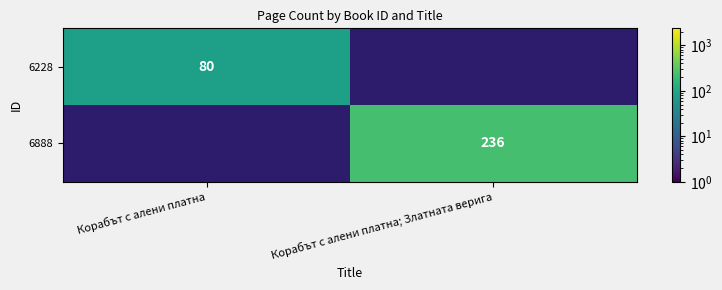

The 6228 series shows 104 at Корабът с алени платна. True or false?

False